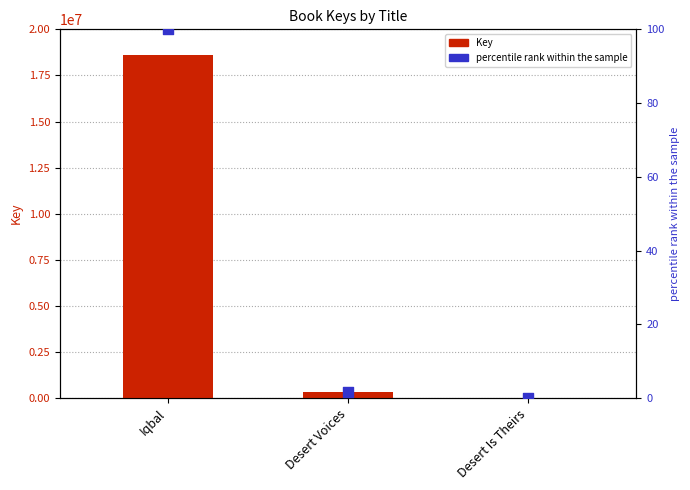

Which series reaches the minimum Y coordinate?

percentile rank within the sample